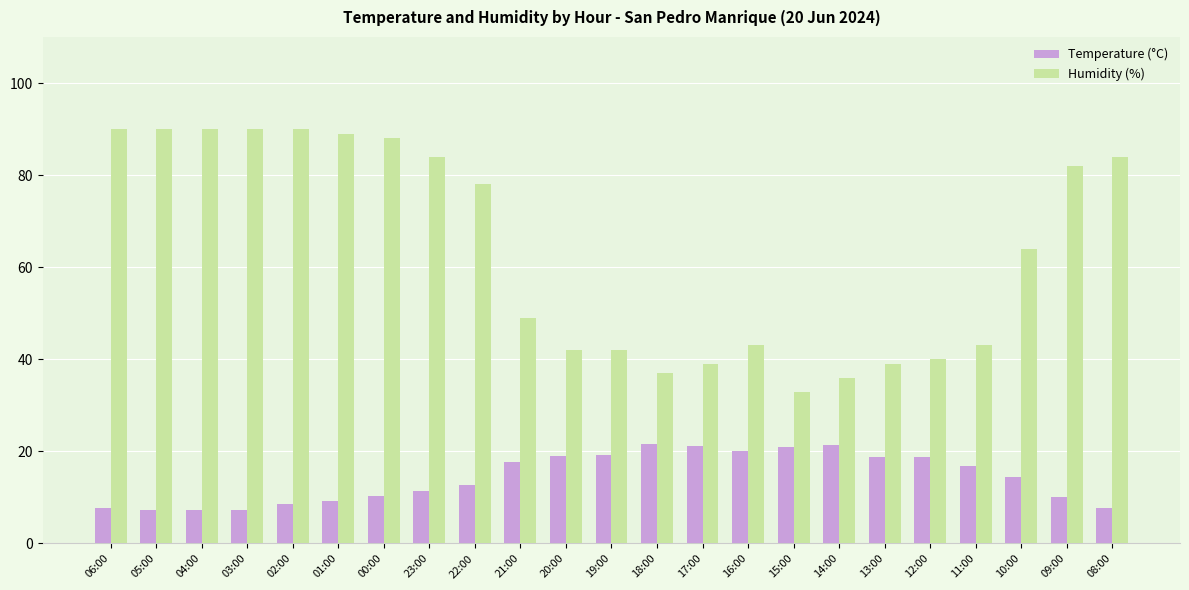

Which series changed the most between 19:00 and 10:00?

Humidity (%)